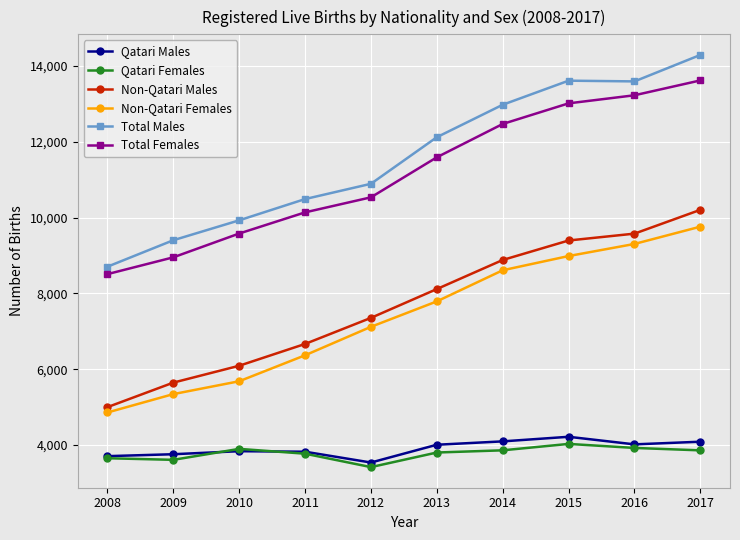

True or false: Total Males has a value of 16480 at 2009.

False